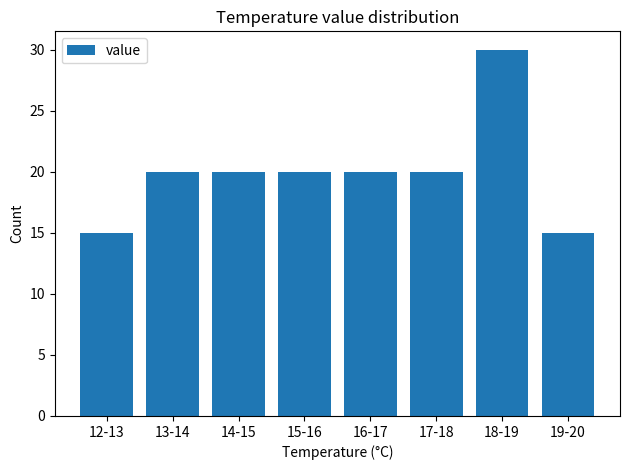

Reading right to left, transcribe all the data shown in this chart.

19-20=15	18-19=30	17-18=20	16-17=20	15-16=20	14-15=20	13-14=20	12-13=15